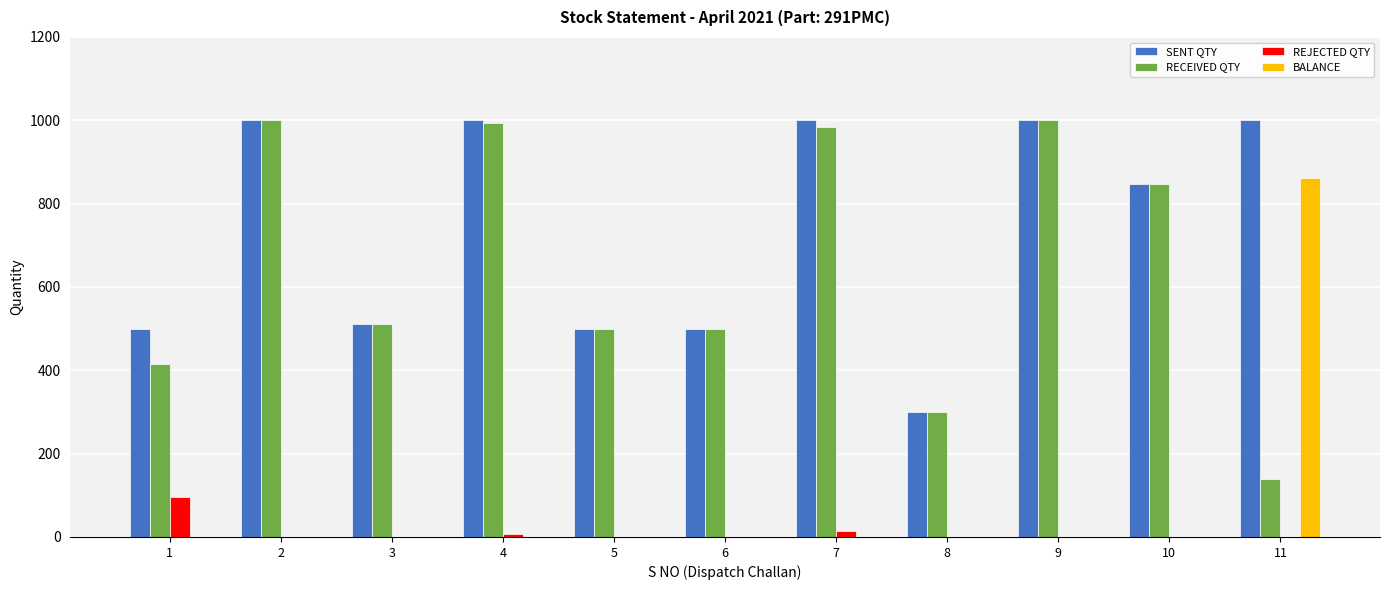

Does the chart contain stacked bars?

No